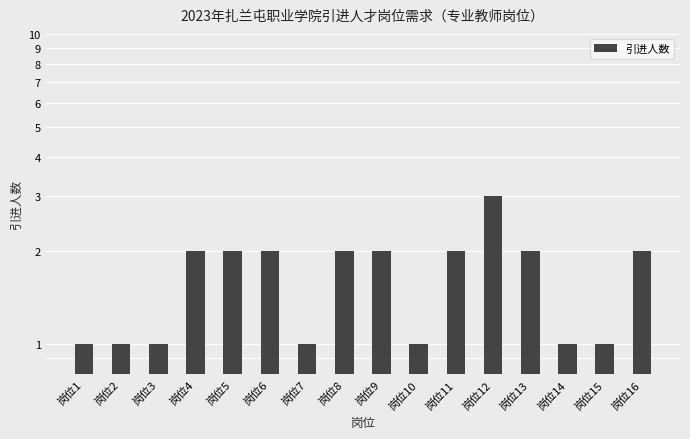

Does the chart contain stacked bars?

No